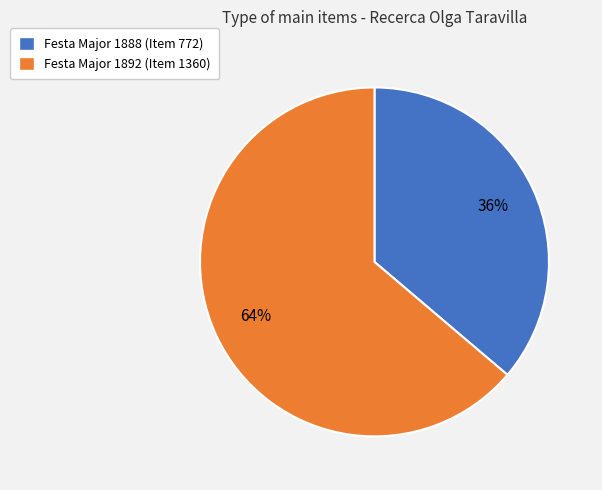

To the nearest percent, what is the difference between the largest and smallest slice percentages?

28%